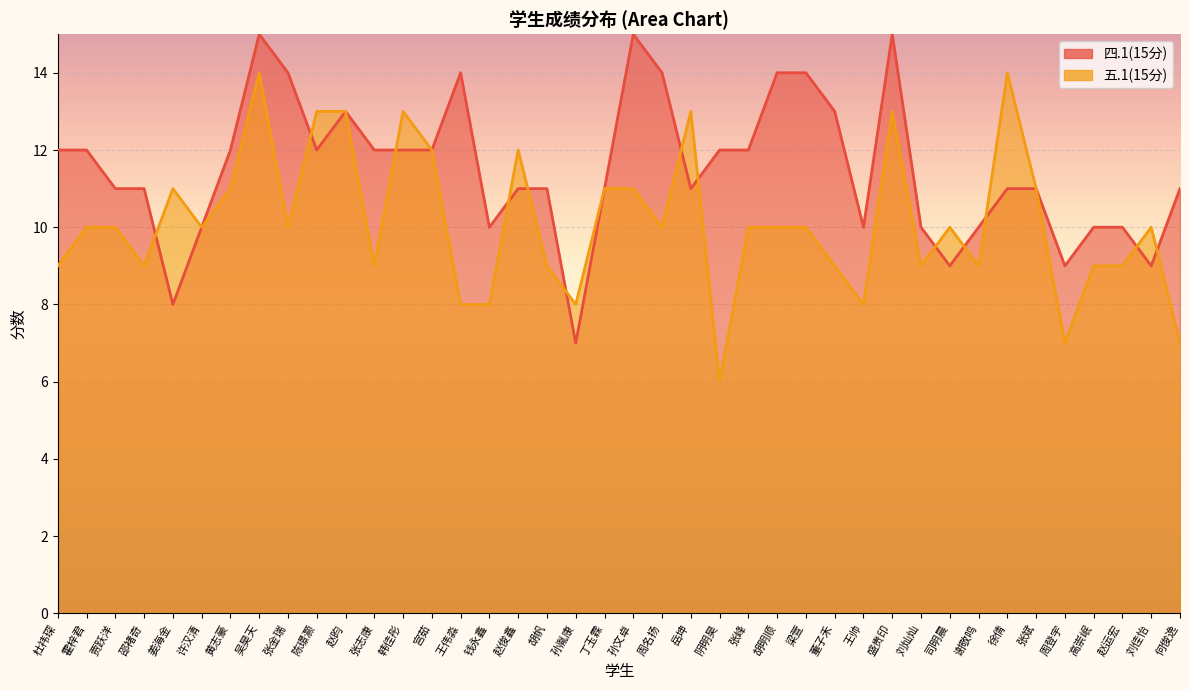

How many interior local peaks does the 五.1(15分) series have?

9